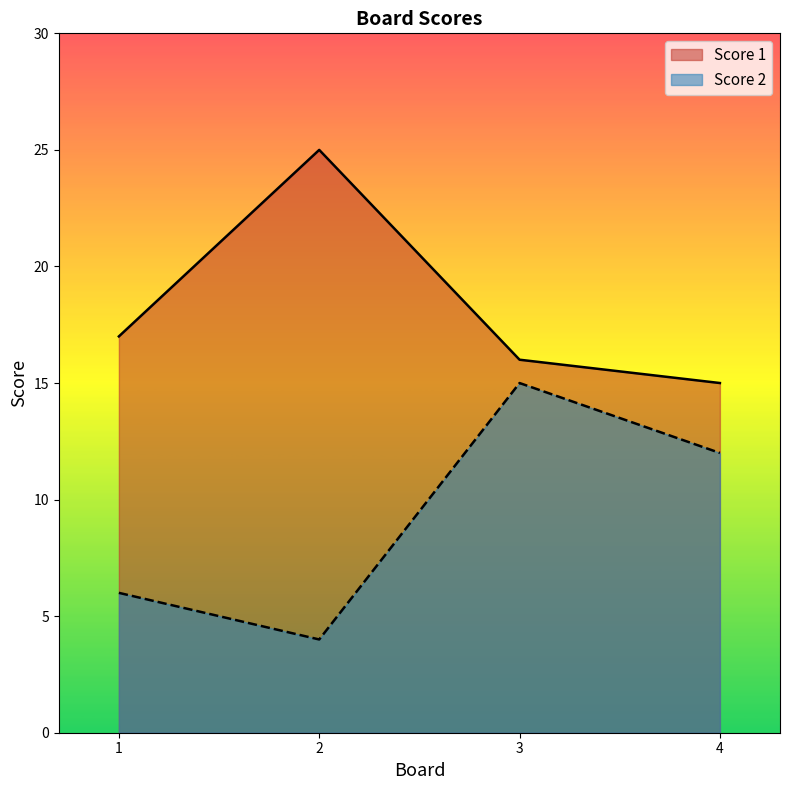

What is the spread (max minus min) of values at 3?

1